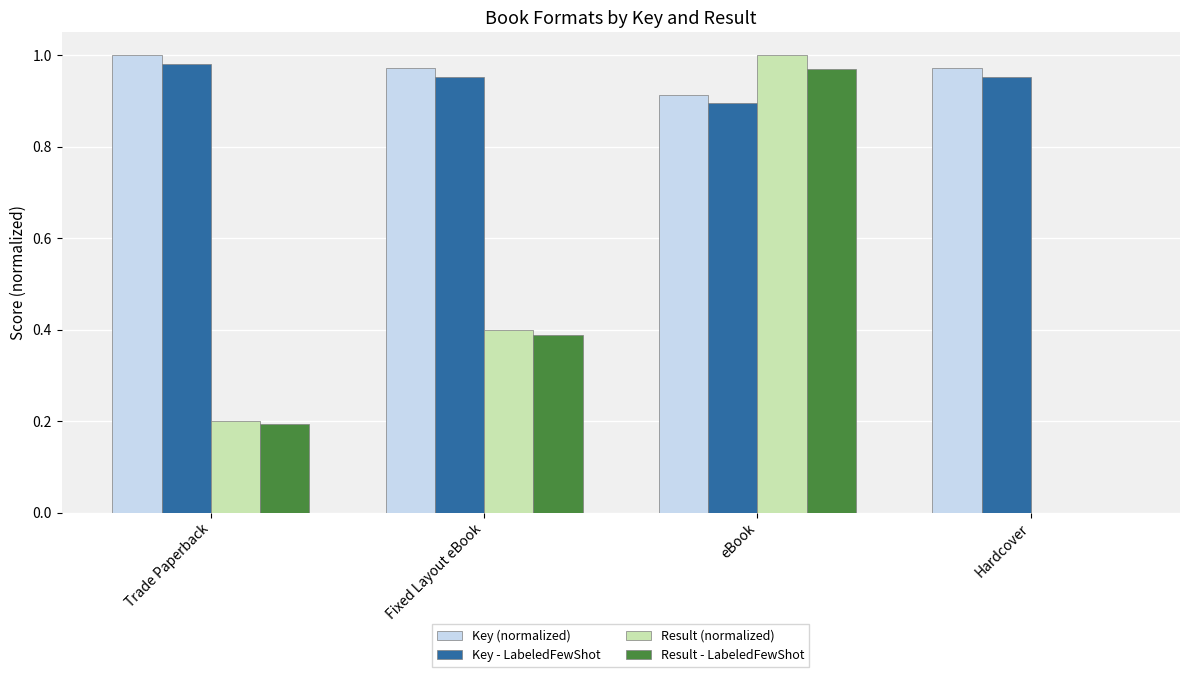

True or false: Key (normalized) has a value of 1.3 at Hardcover.

False